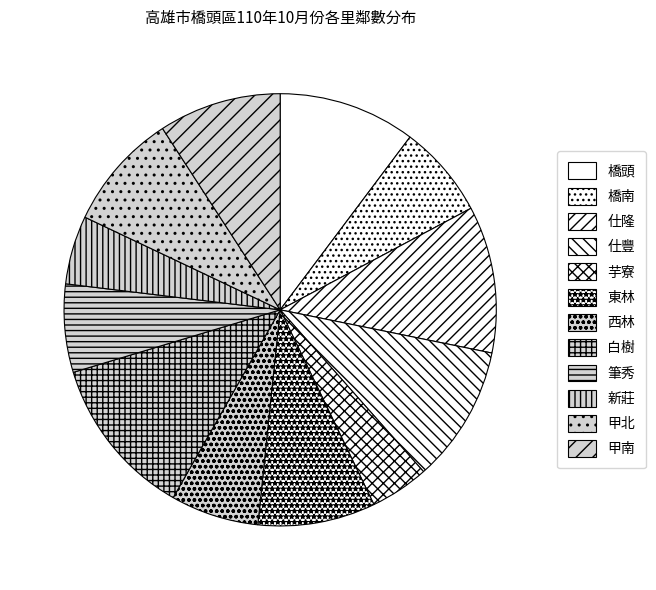

Which category has the smallest portion of the pie?

芋寮